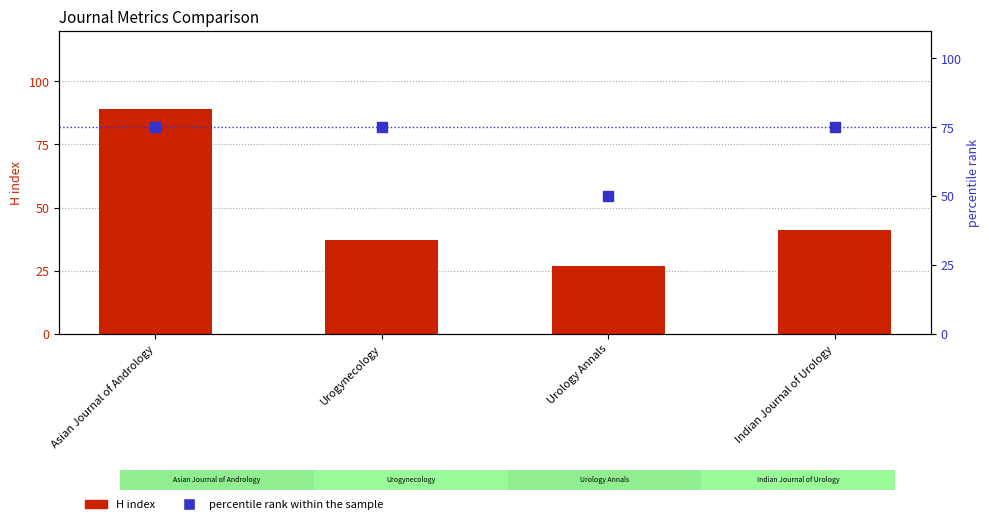

Is the value of H index at Asian Journal of Andrology greater than the value of percentile rank within the sample at Urology Annals?

Yes